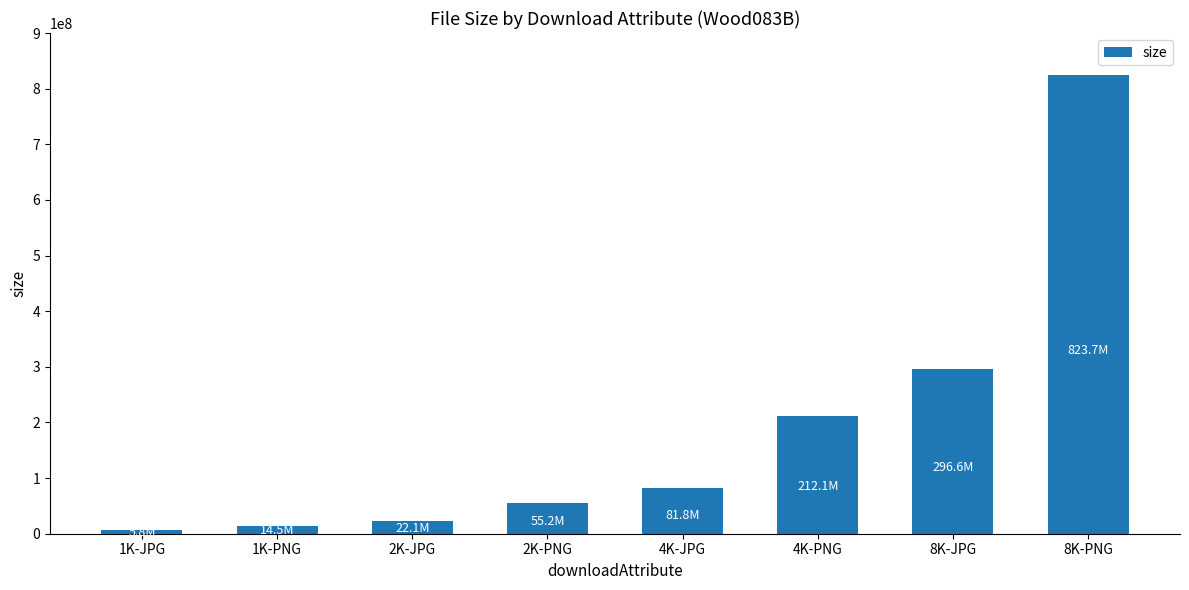

What is the difference between the maximum and second lowest values?

809113116